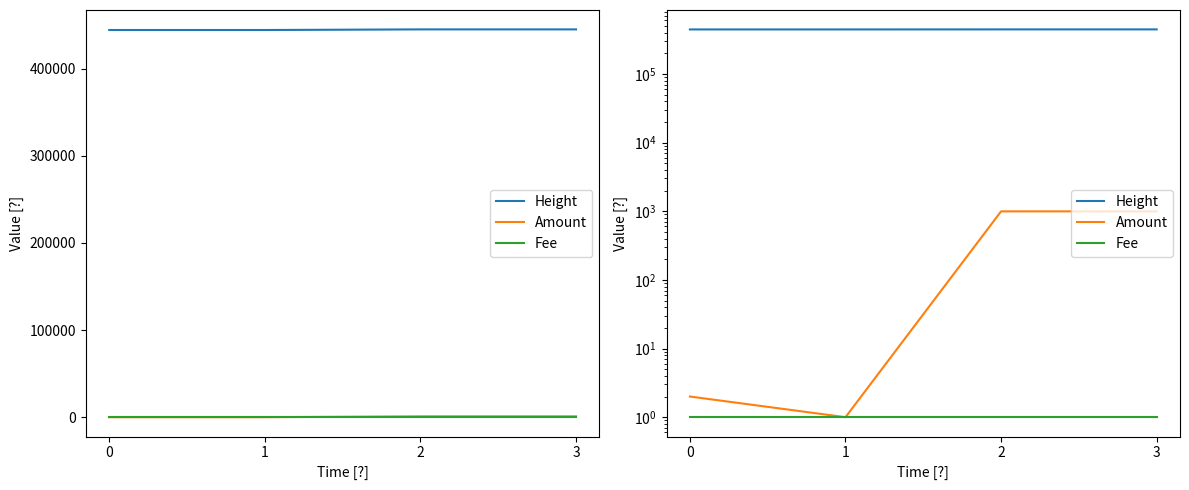

Rank the series at 2 from lowest to highest value.

Fee, Amount, Height